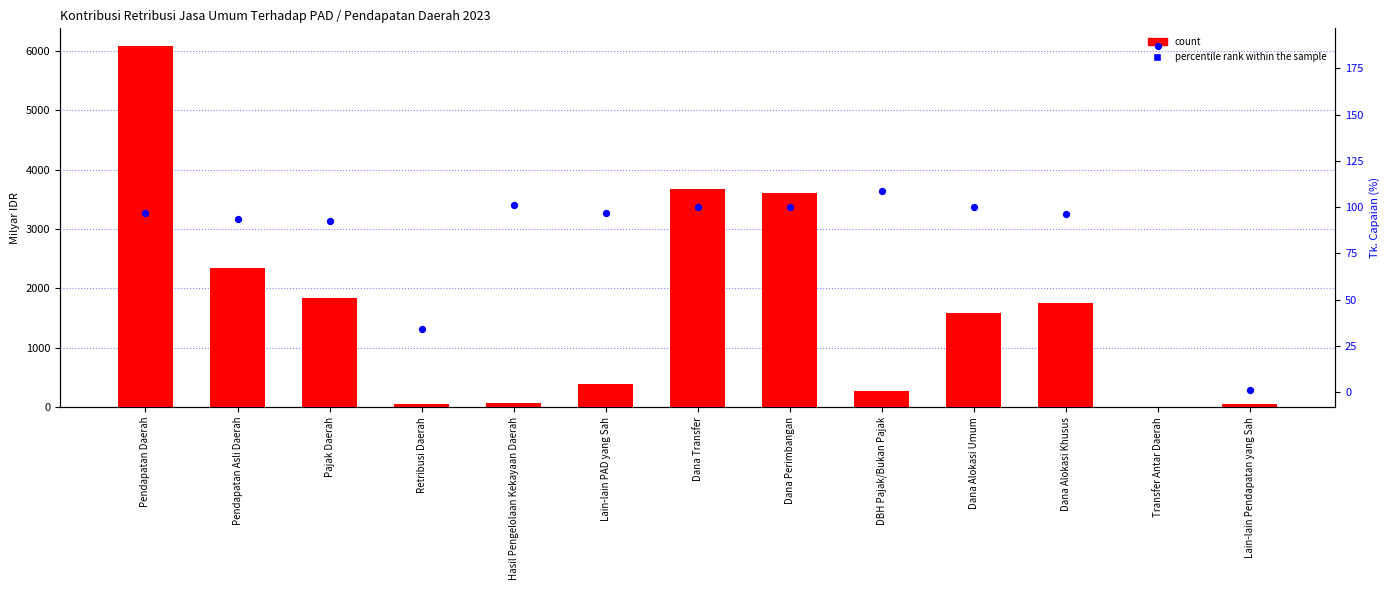

At which category is the sum across all series the highest?

Pendapatan Daerah